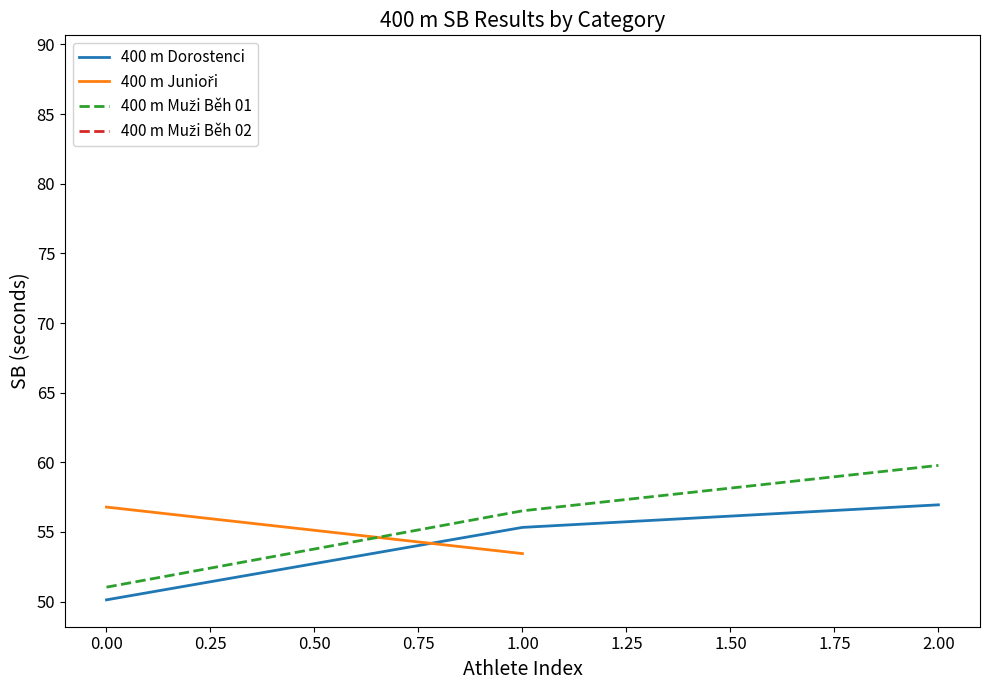

Rank the categories by 400 m Dorostenci value from lowest to highest.

0.00, 1.00, 2.00